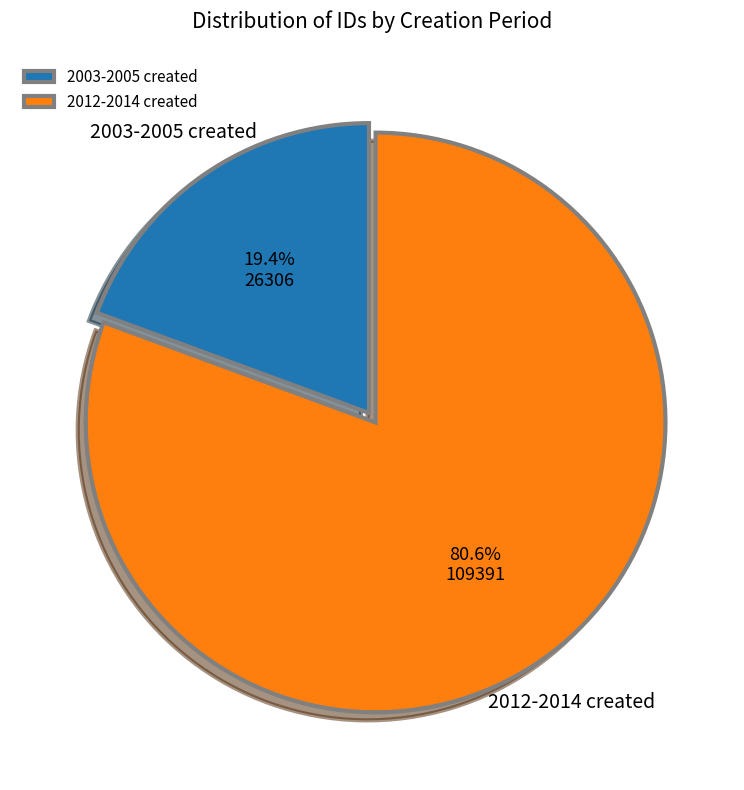

Which slice is the largest?

2012-2014 created